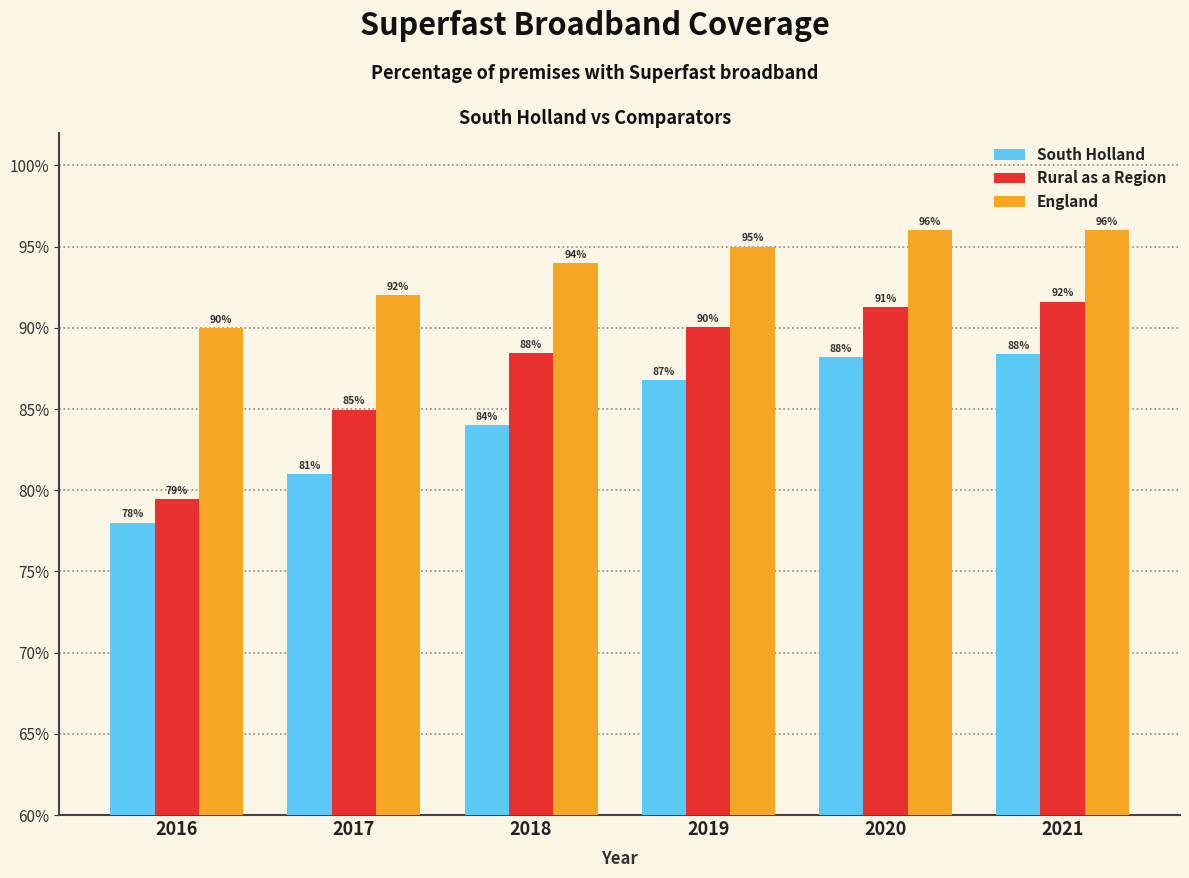

Rank the series by their average value, from lowest to highest.

South Holland, Rural as a Region, England